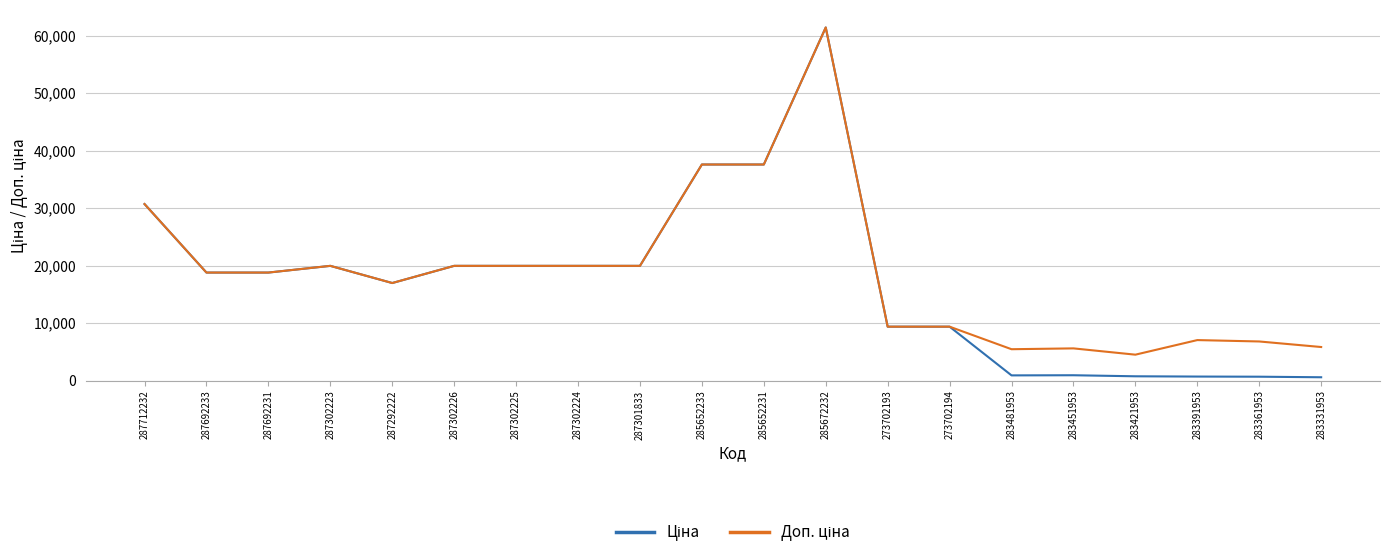

Does the chart have visible grid lines?

Yes